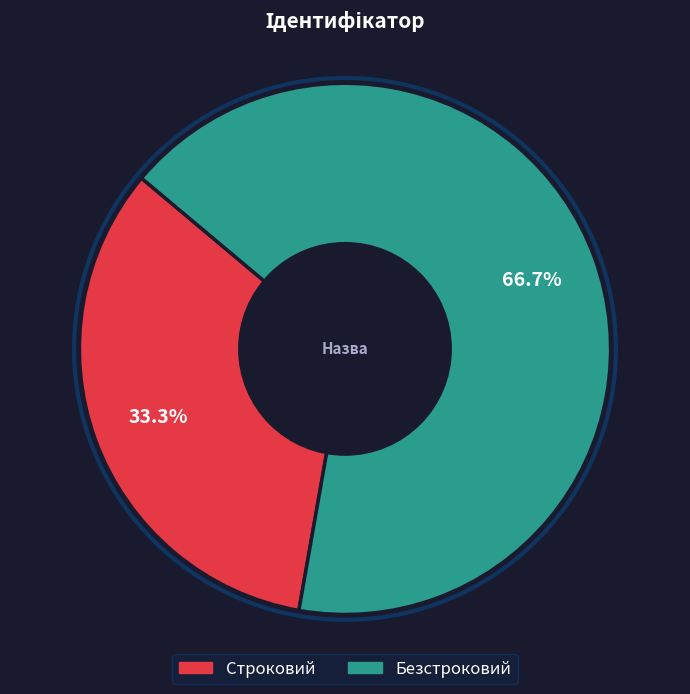

The Безстроковий slice represents 67% of the pie. True or false?

True